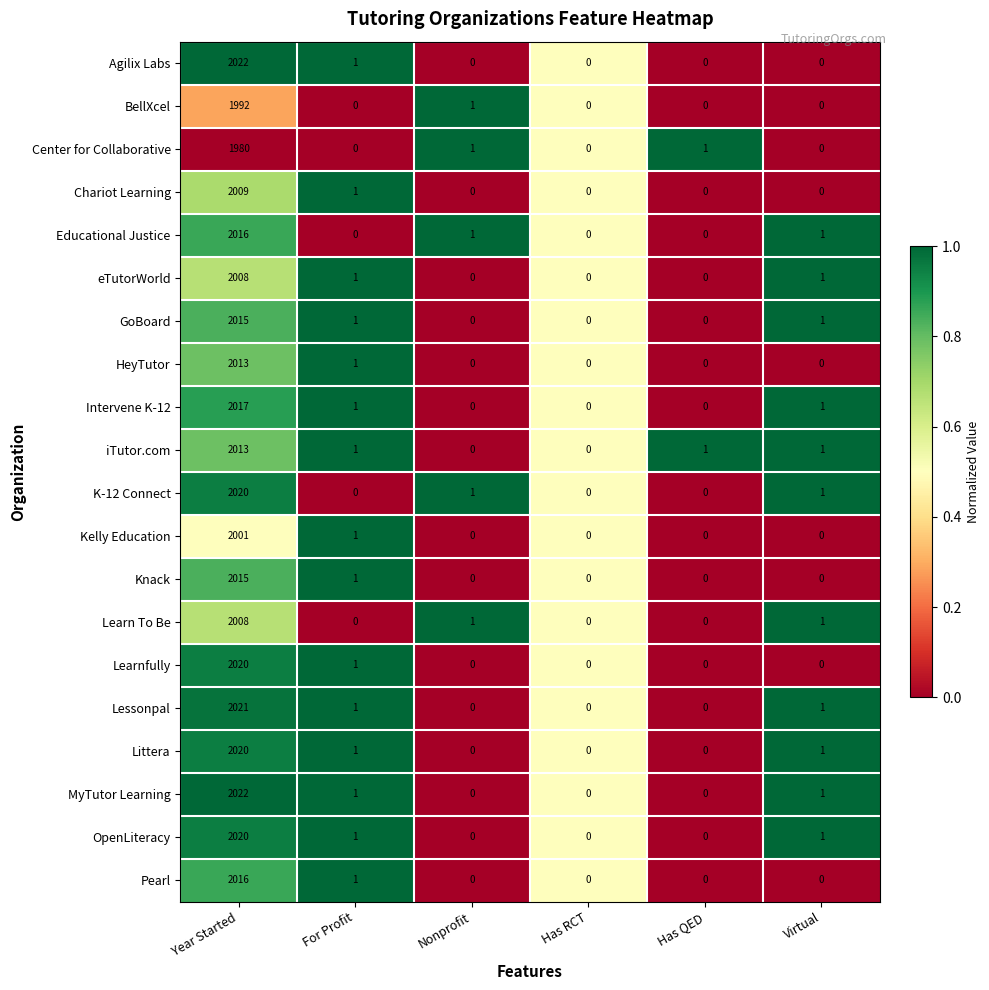

What is the difference between the maximum and second lowest values in the Learnfully series?

2020